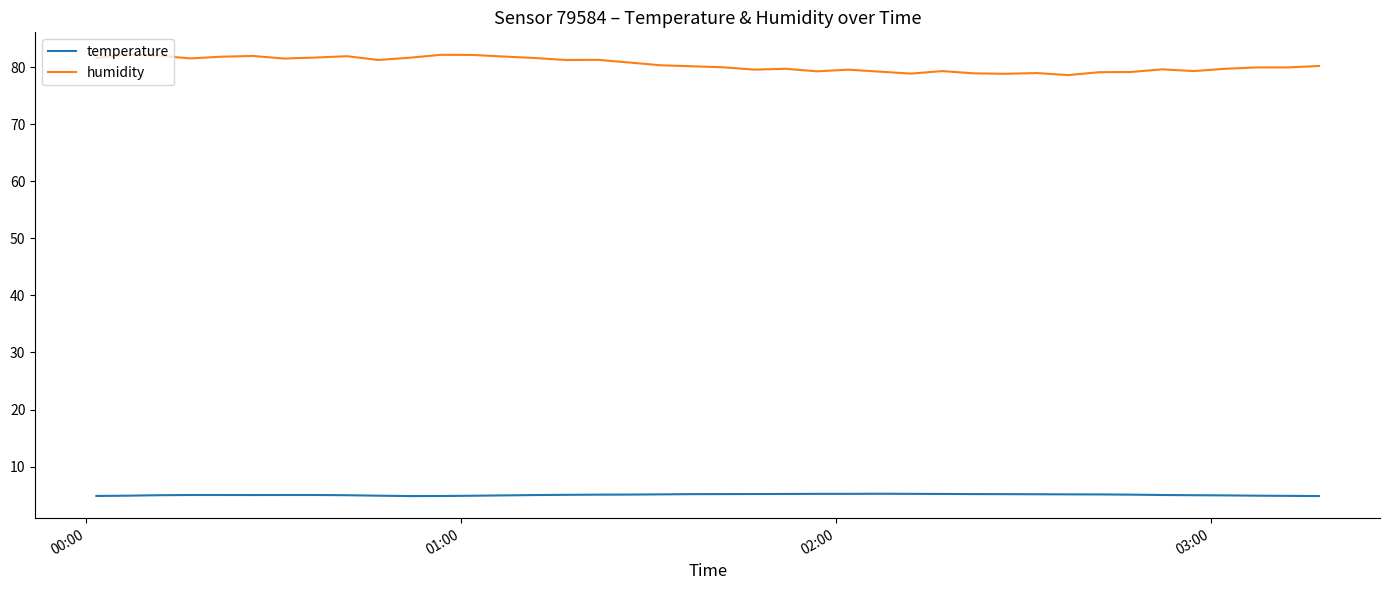

Which series has the widest spread of values?

humidity